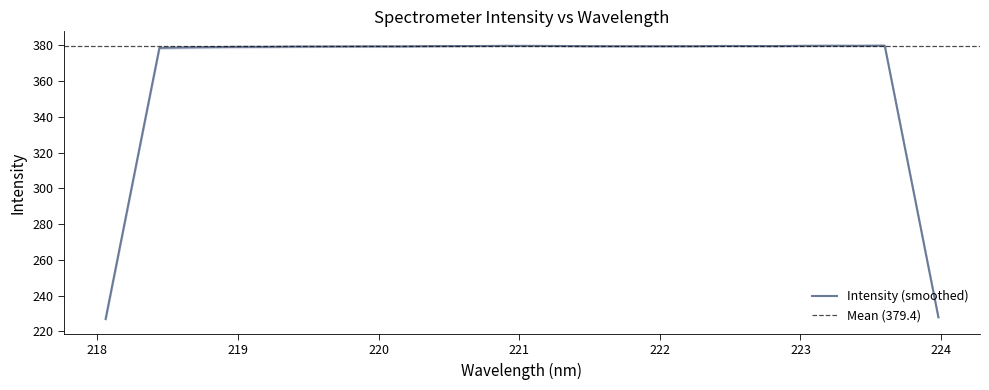

At how many categories does at least one series exceed 310?

32